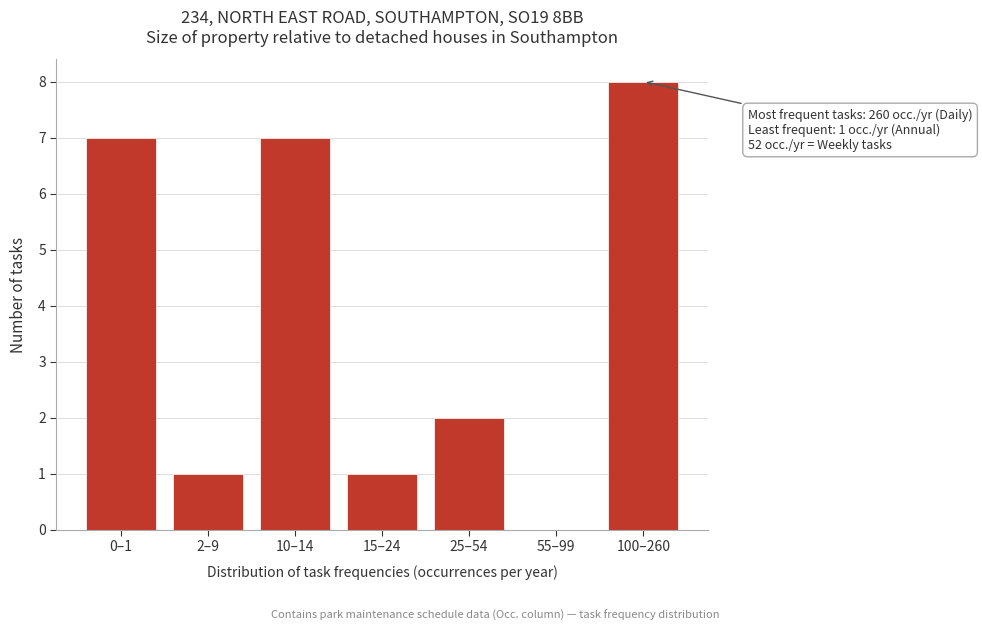

Reading right to left, what are all the values shown in this chart?

100–260=8	55–99=0	25–54=2	15–24=1	10–14=7	2–9=1	0–1=7